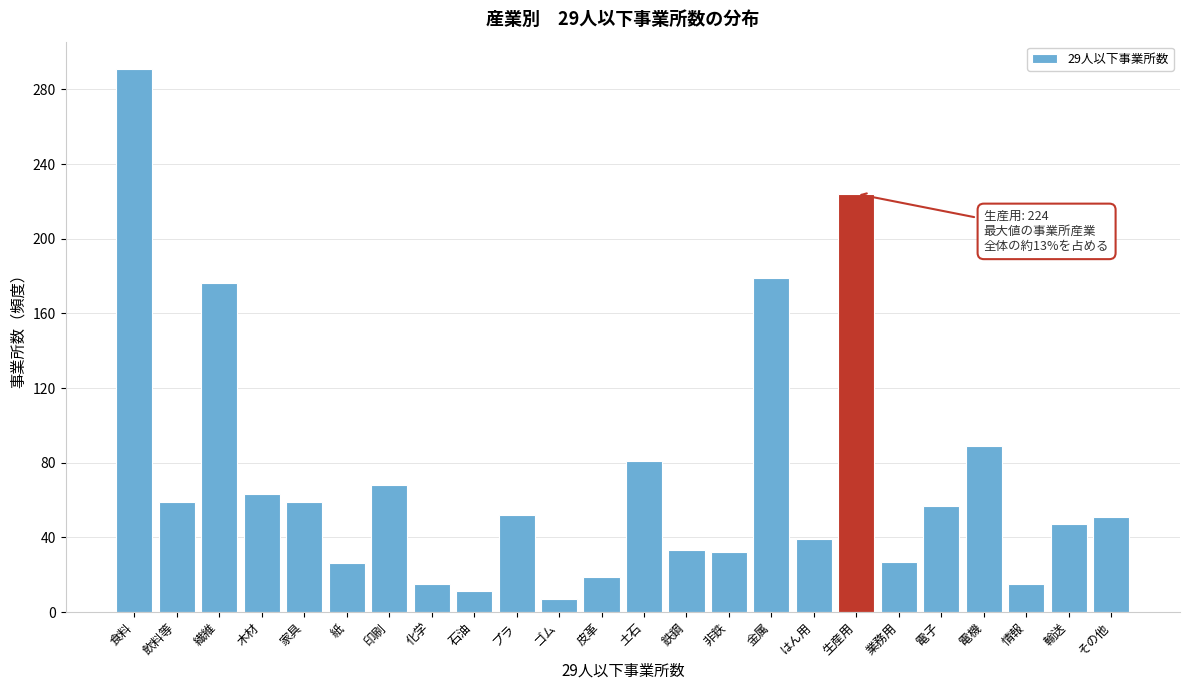

What position from the right is 印刷?

18